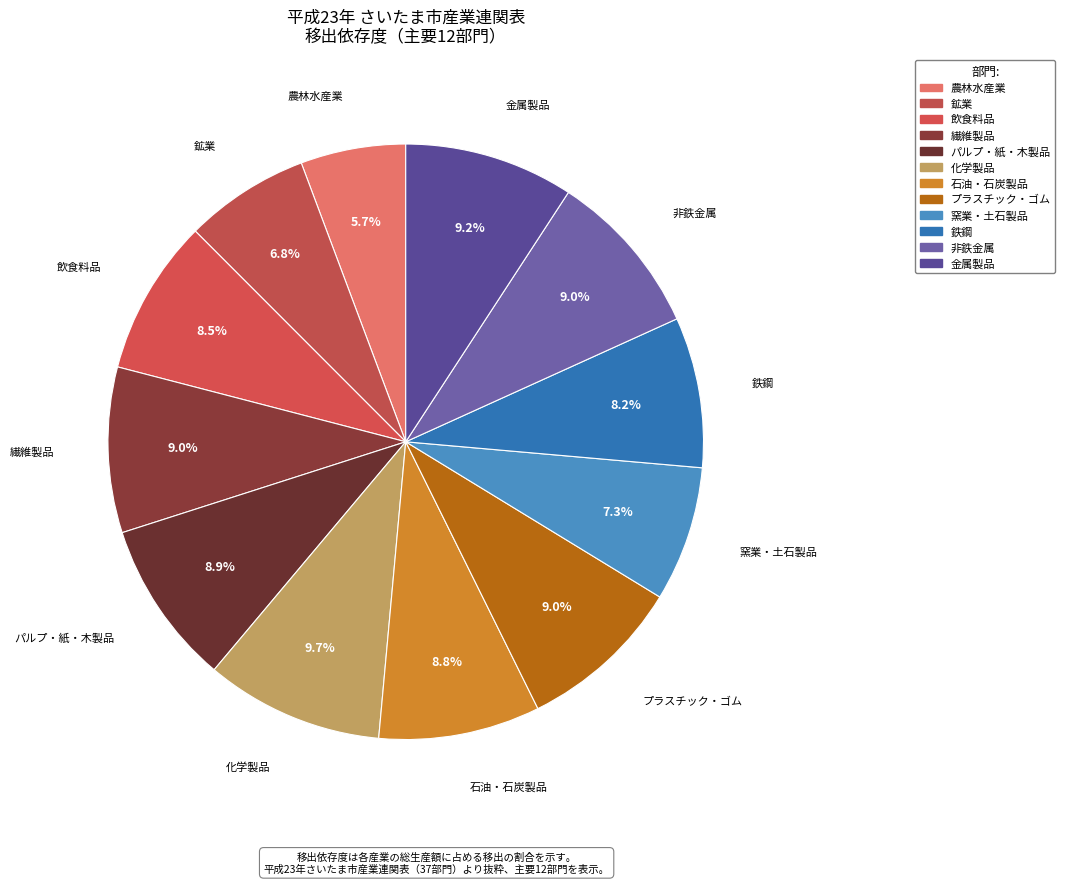

What is the smallest slice in the pie chart?

農林水産業